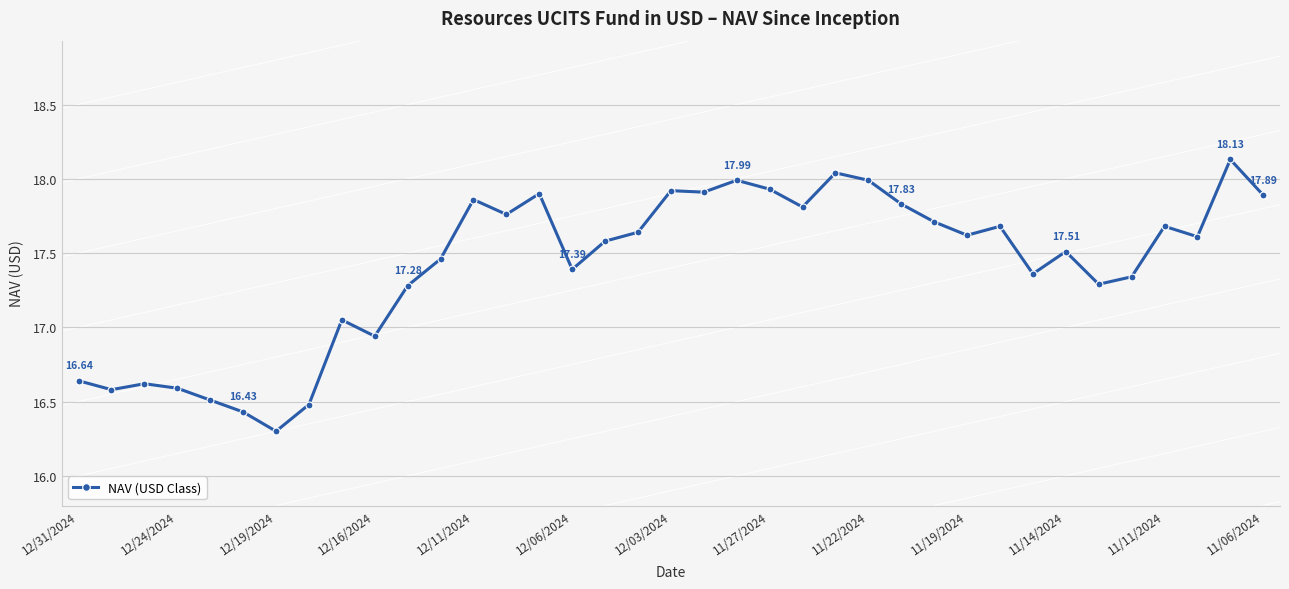

What is the difference between the maximum and minimum values?

1.8